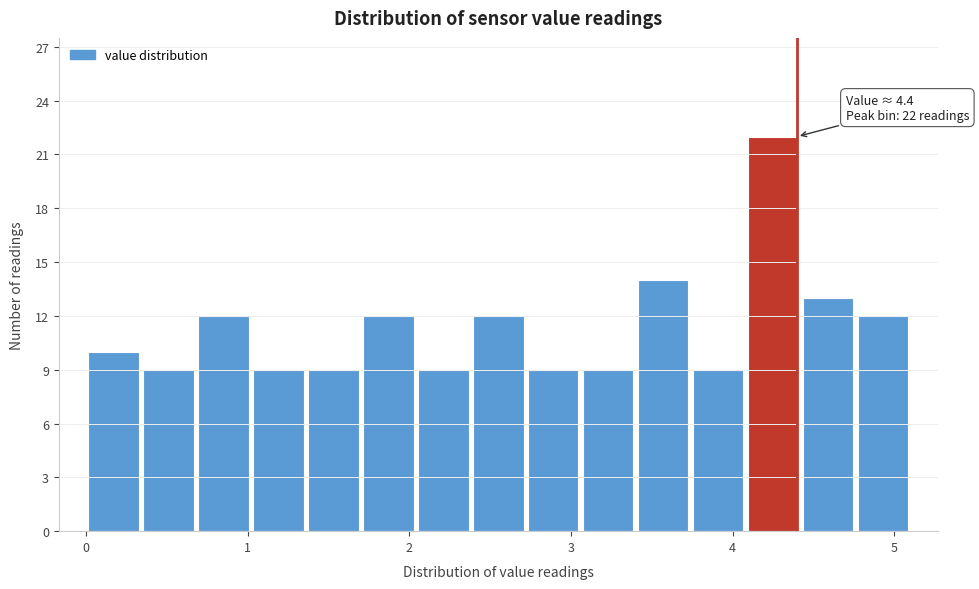

Around what value on the x-axis is the tallest bar? Give the approximate position of its centre, as read against the axis.

4.3